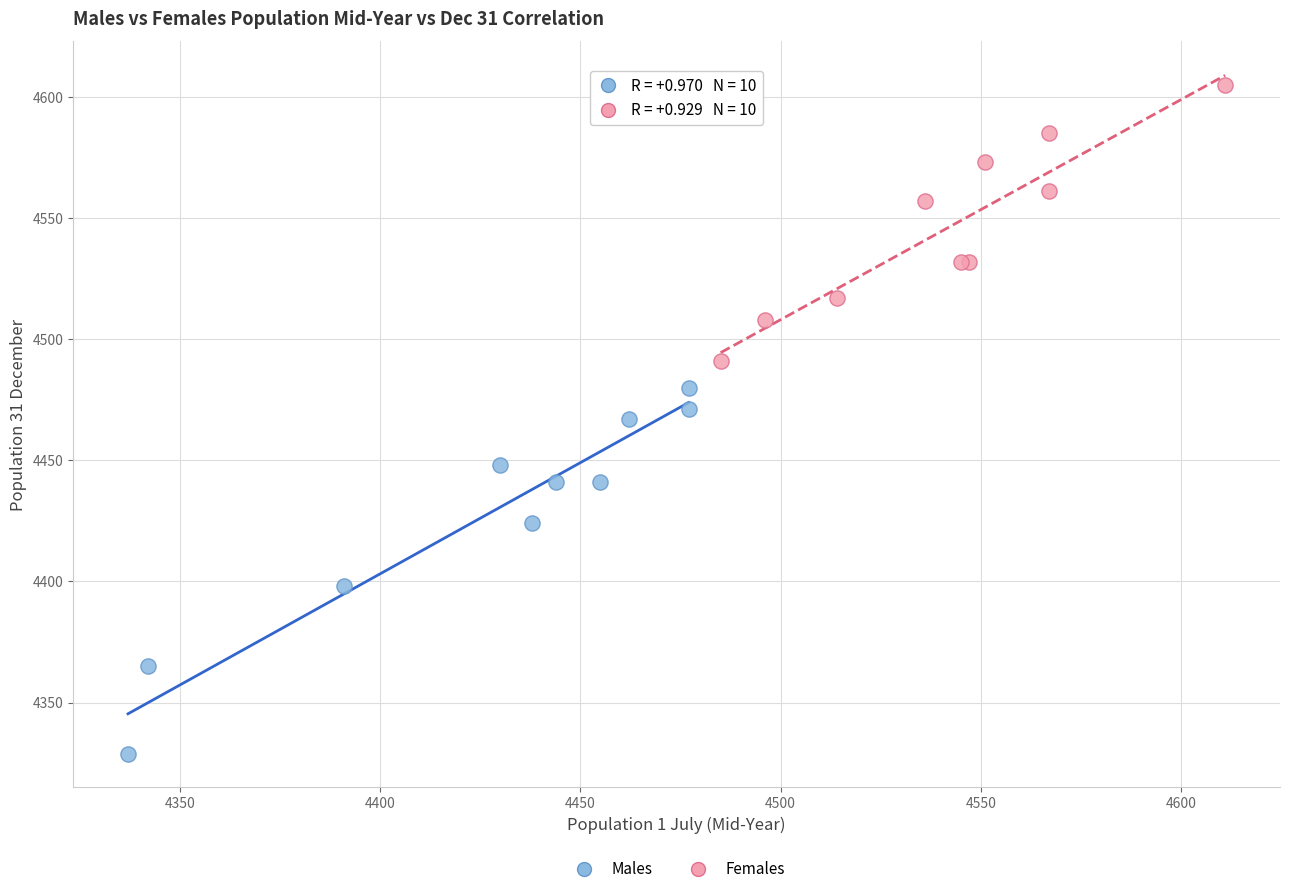

Which series reaches the maximum Y coordinate?

Females